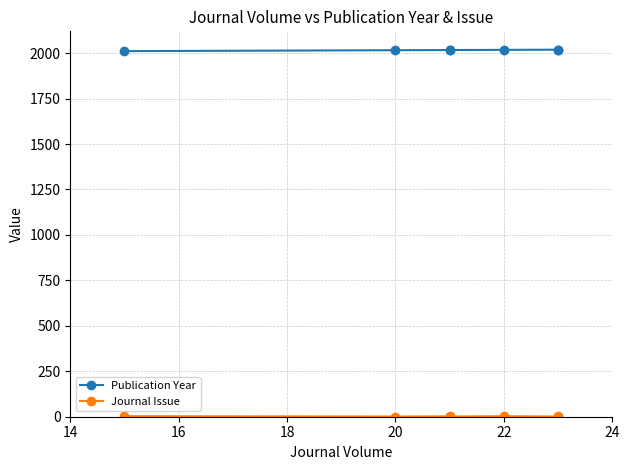

How many interior local valleys does the Journal Issue series have?

3